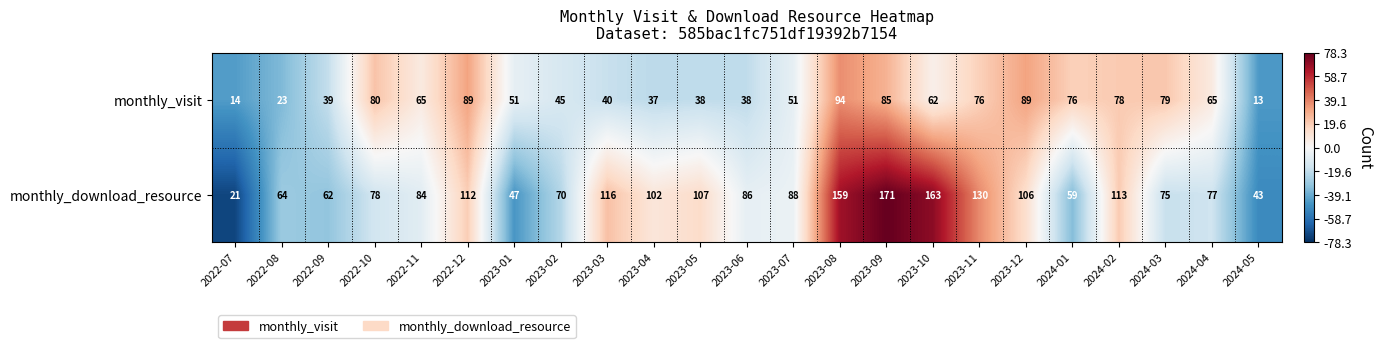

What is the average value of the monthly_download_resource series?

93